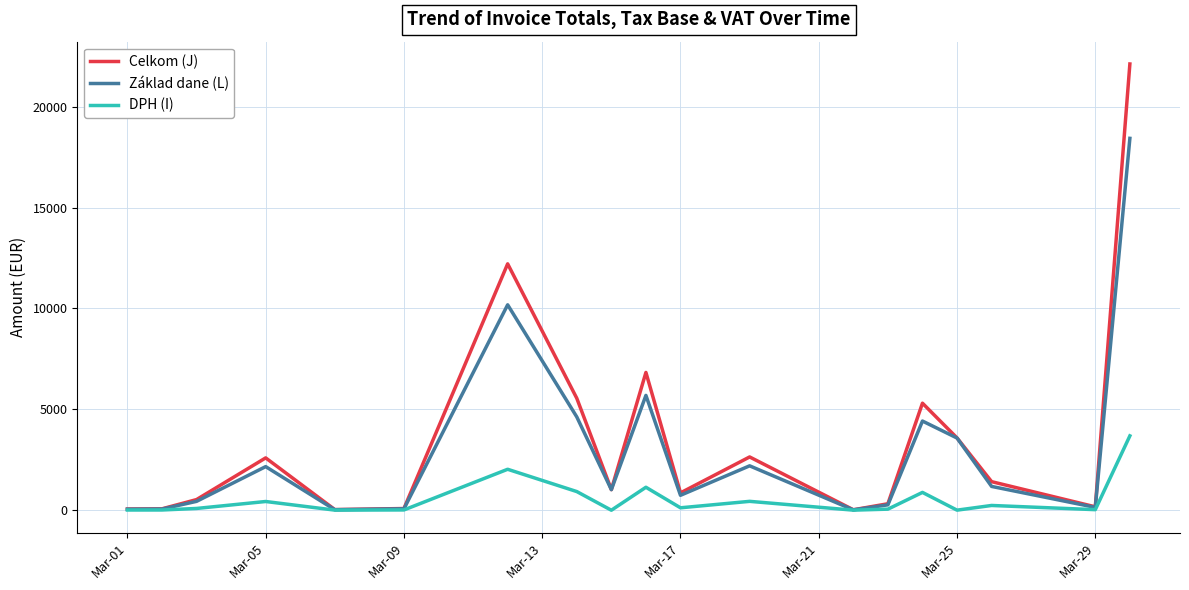

What is the maximum value shown in the chart?

22112.4